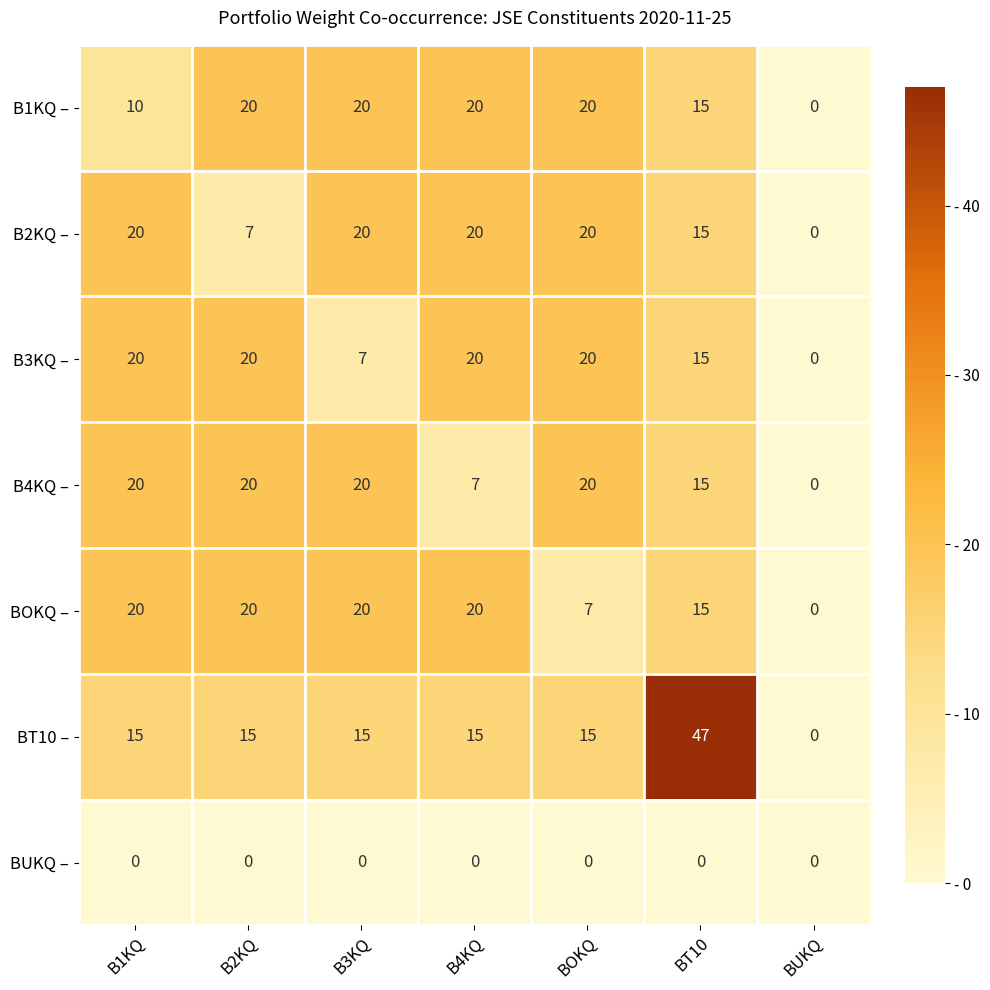

Which series changed the most between B1KQ and BOKQ?

BOKQ –